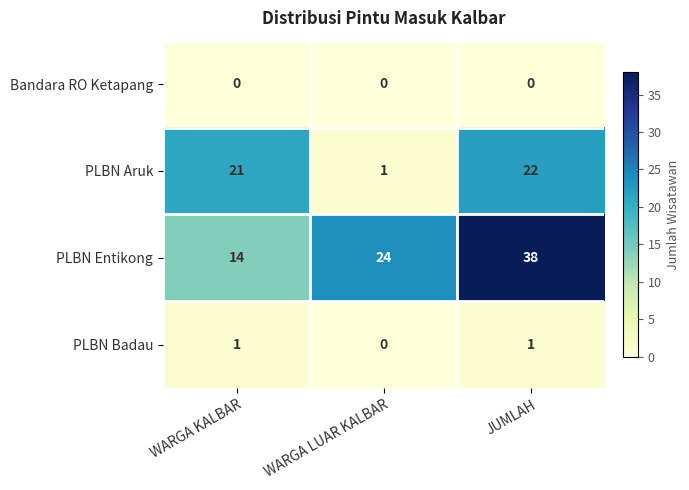

What is the average value of the PLBN Entikong series?

25